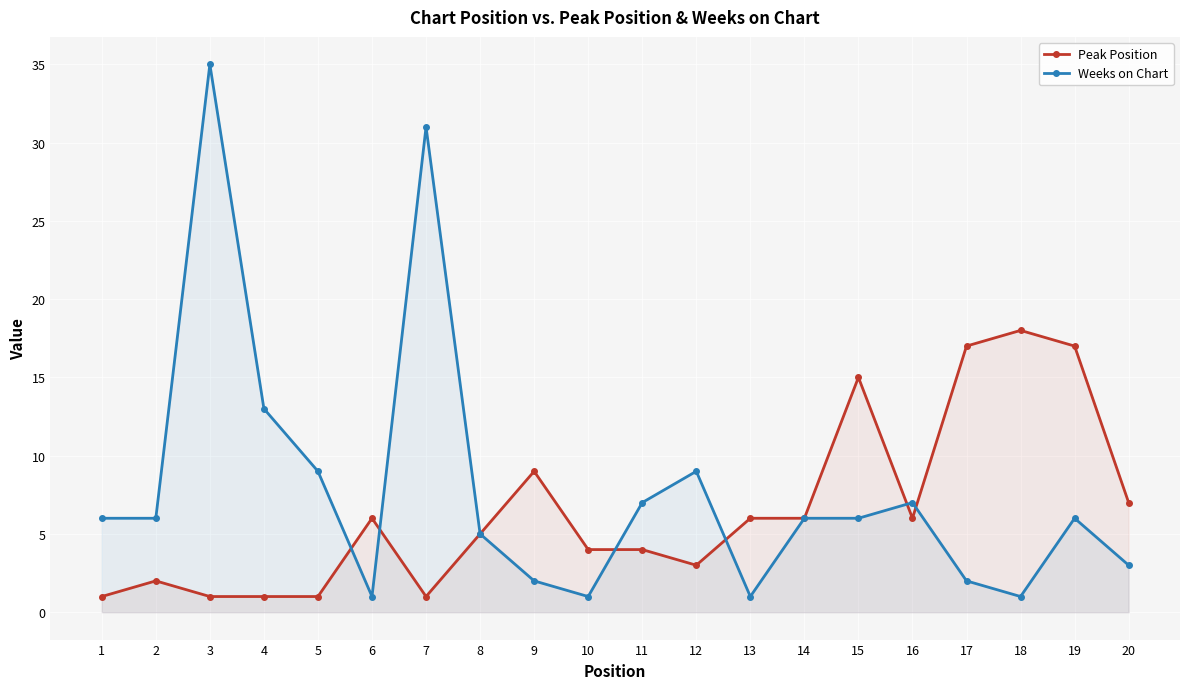

True or false: Weeks on Chart has a value of 6 at 14.

True